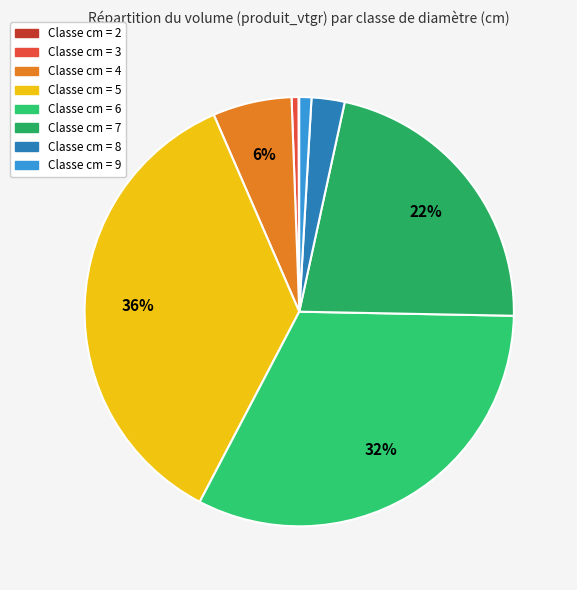

Is there a majority slice in this chart?

No